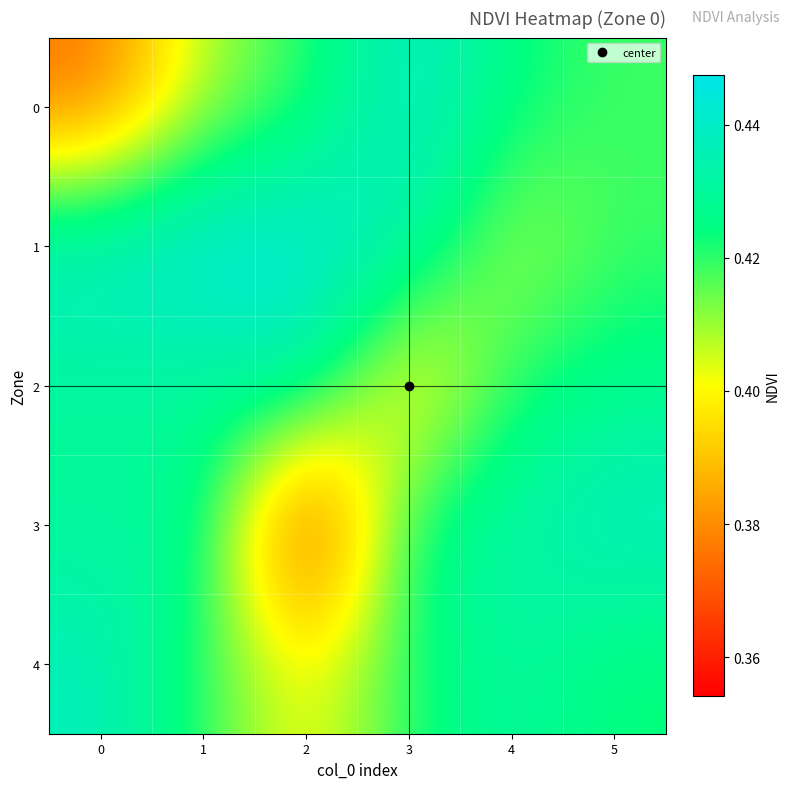

Reading left to right, extract all data points from this chart.

0: 0=0.4	1=0.4	2=0.4	3=0.4	4=0.4	5=0.4
1: 0=0.4	1=0.4	2=0.4	3=0.4	4=0.4	5=0.4
2: 0=0.4	1=0.4	2=0.4	3=0.4	4=0.4	5=0.4
3: 0=0.4	1=0.4	2=0.4	3=0.4	4=0.4	5=0.4
4: 0=0.4	1=0.4	2=0.4	3=0.4	4=0.4	5=0.4